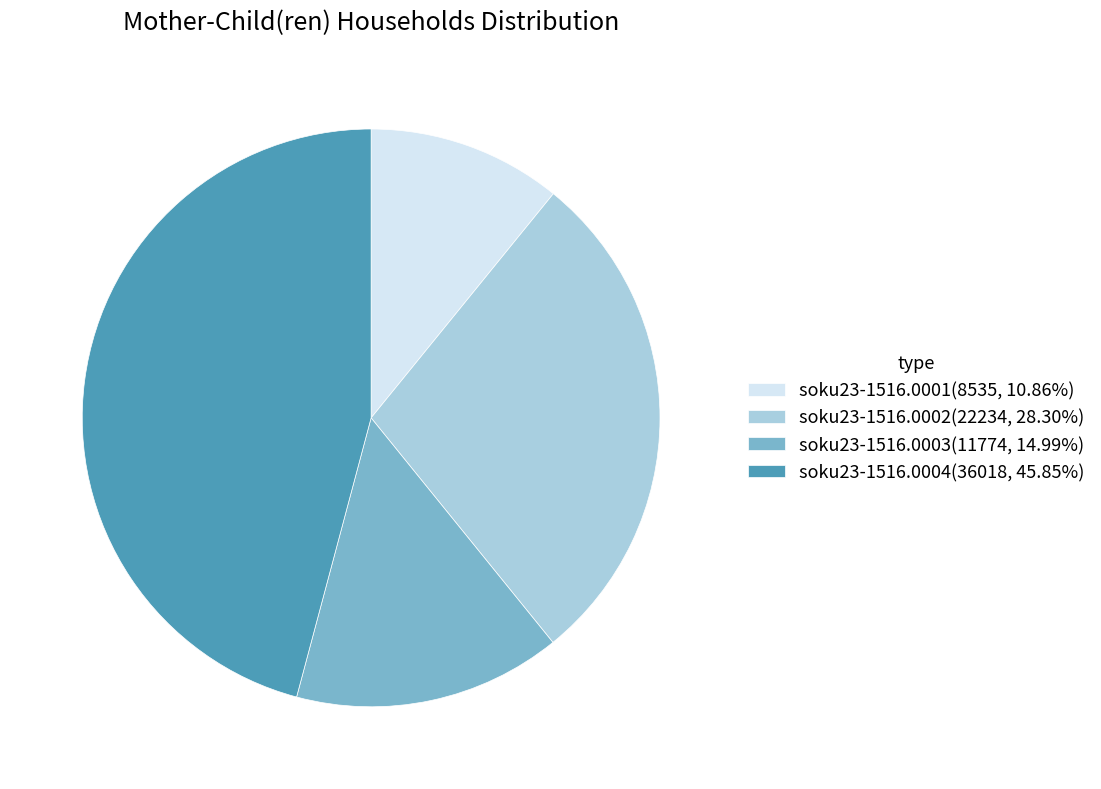

Is the sum of soku23-1516.0002(22234, 28.30%) and soku23-1516.0001(8535, 10.86%) greater than half?

No